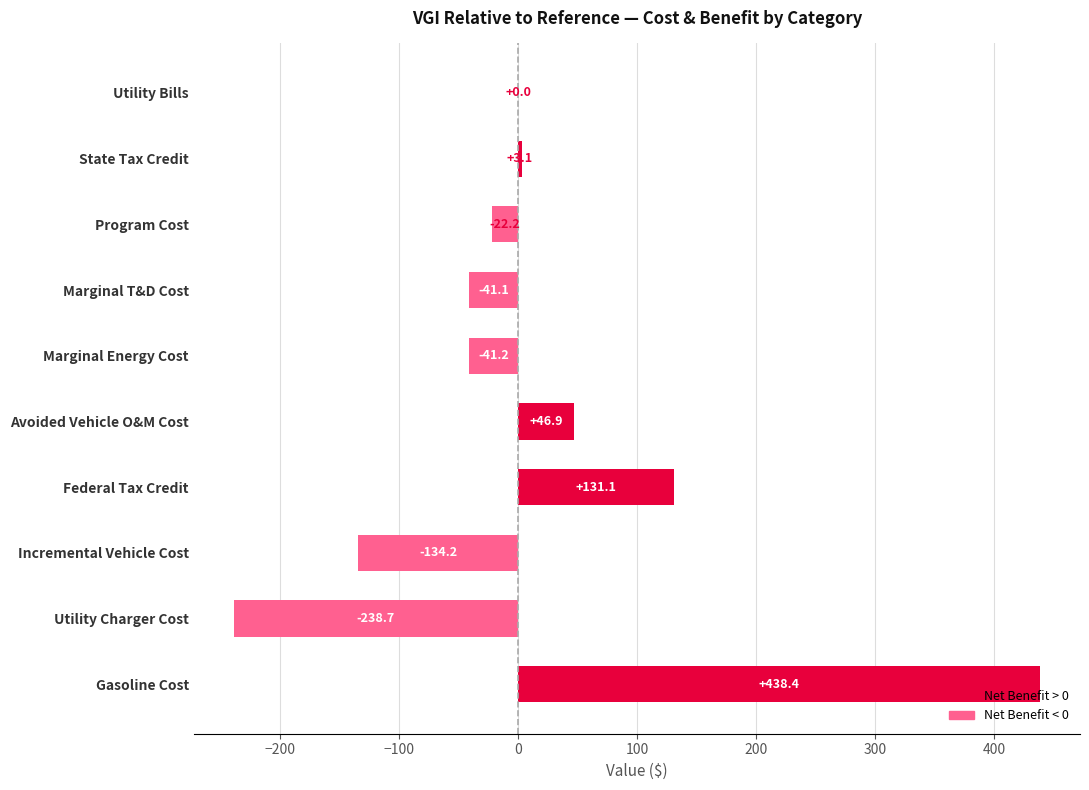

True or false: the data shows -176.6 at Incremental Vehicle Cost.

False